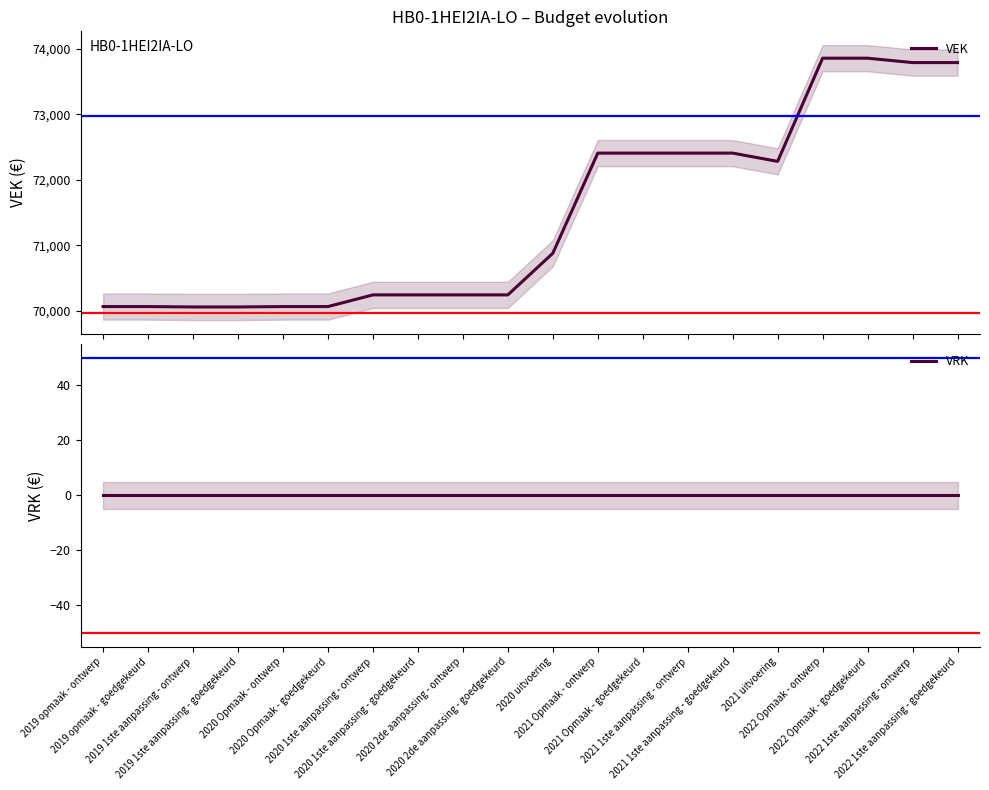

Count the number of categories in the chart.

20